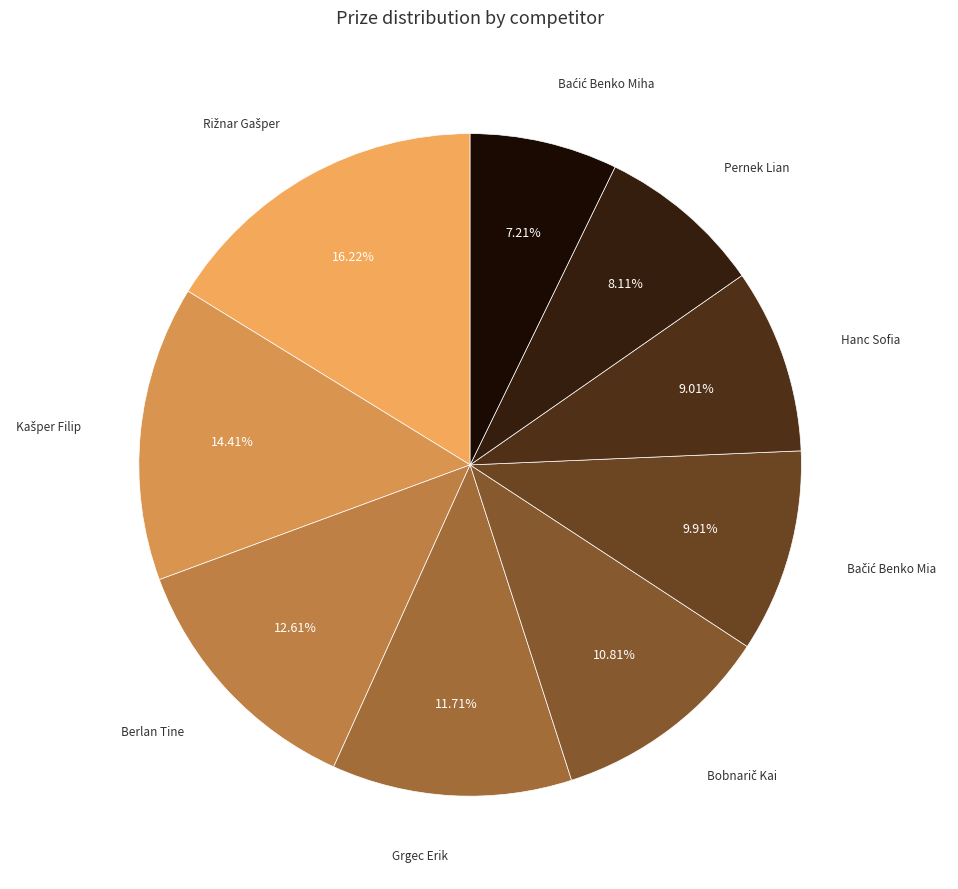

How many slices are in this pie chart?

9